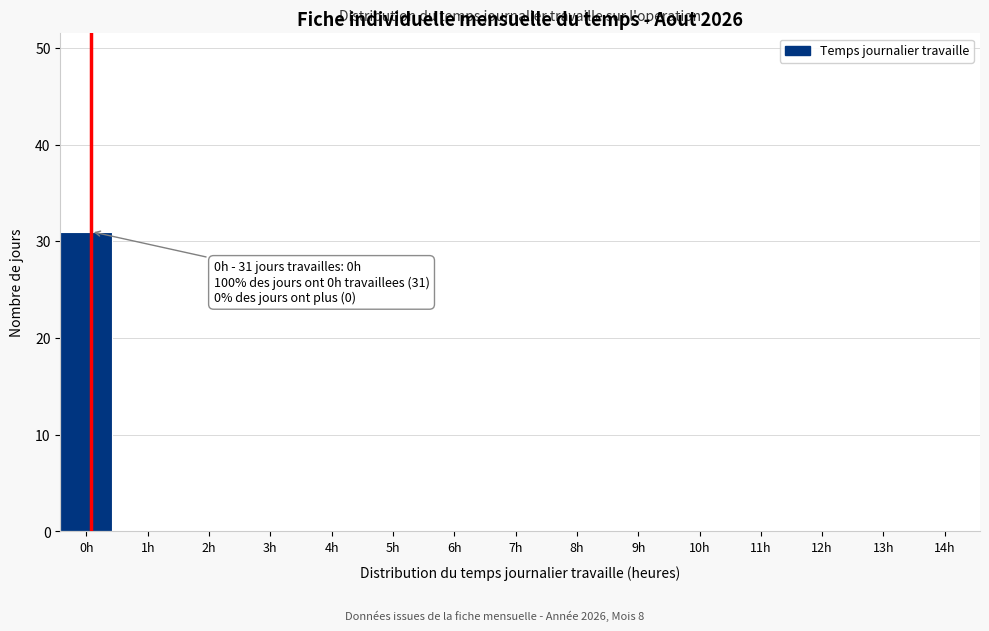

Reading left to right, transcribe all the data shown in this chart.

0h=31	1h=0	2h=0	3h=0	4h=0	5h=0	6h=0	7h=0	8h=0	9h=0	10h=0	11h=0	12h=0	13h=0	14h=0